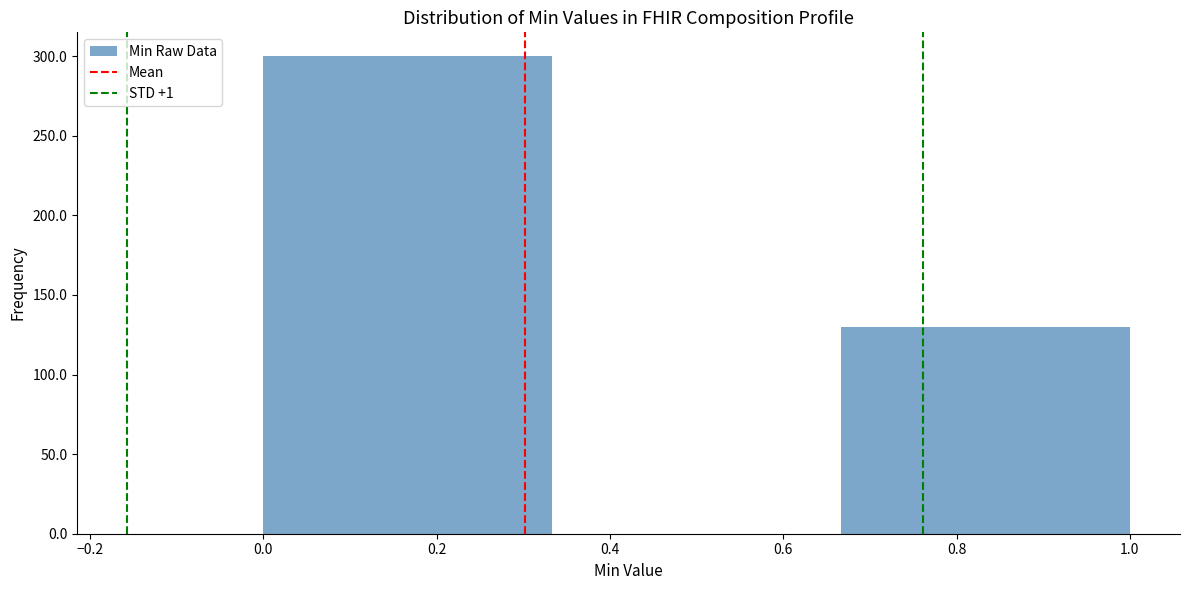

Reading left to right, transcribe this chart: for each bar, give the range it covers on the x-axis and its height. Neither the bar edges nor the heights are printed on the chart, so give them approximately, as read against the axes.

0.00 to 0.34: 300
0.34 to 0.66: 0
0.66 to 1.00: 130